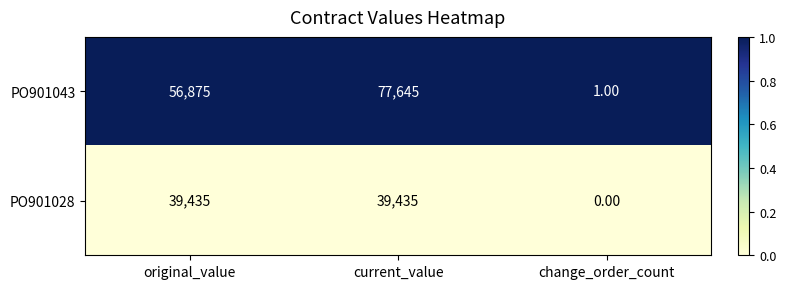

Rank the series by their average value, from highest to lowest.

PO901043, PO901028